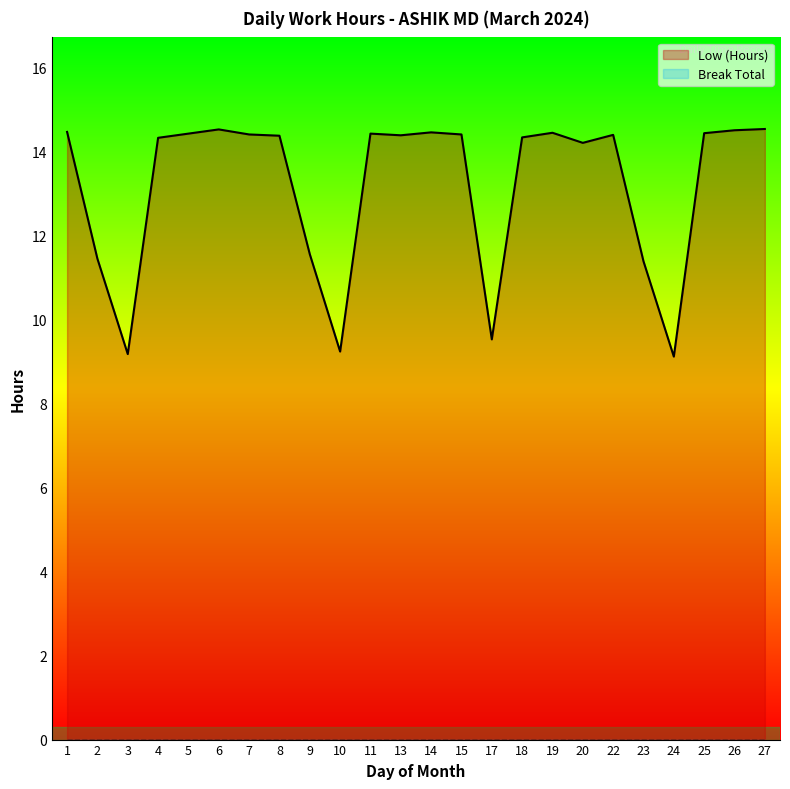

The value of Low (Hours) at 17 is 9.5. True or false?

True